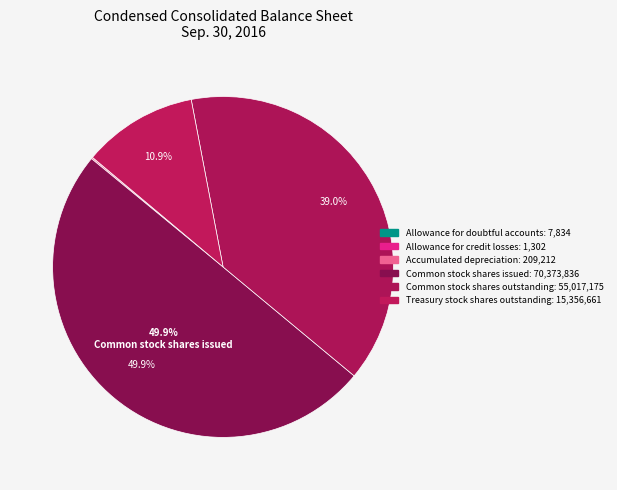

Does Common stock shares issued represent more than half of the total?

No